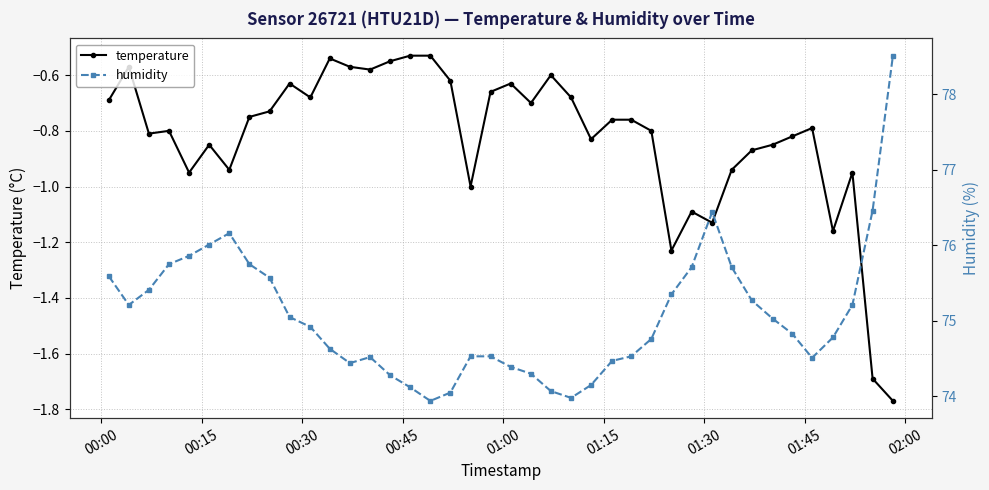

True or false: temperature has more than 2 points higher than both neighbors.

True